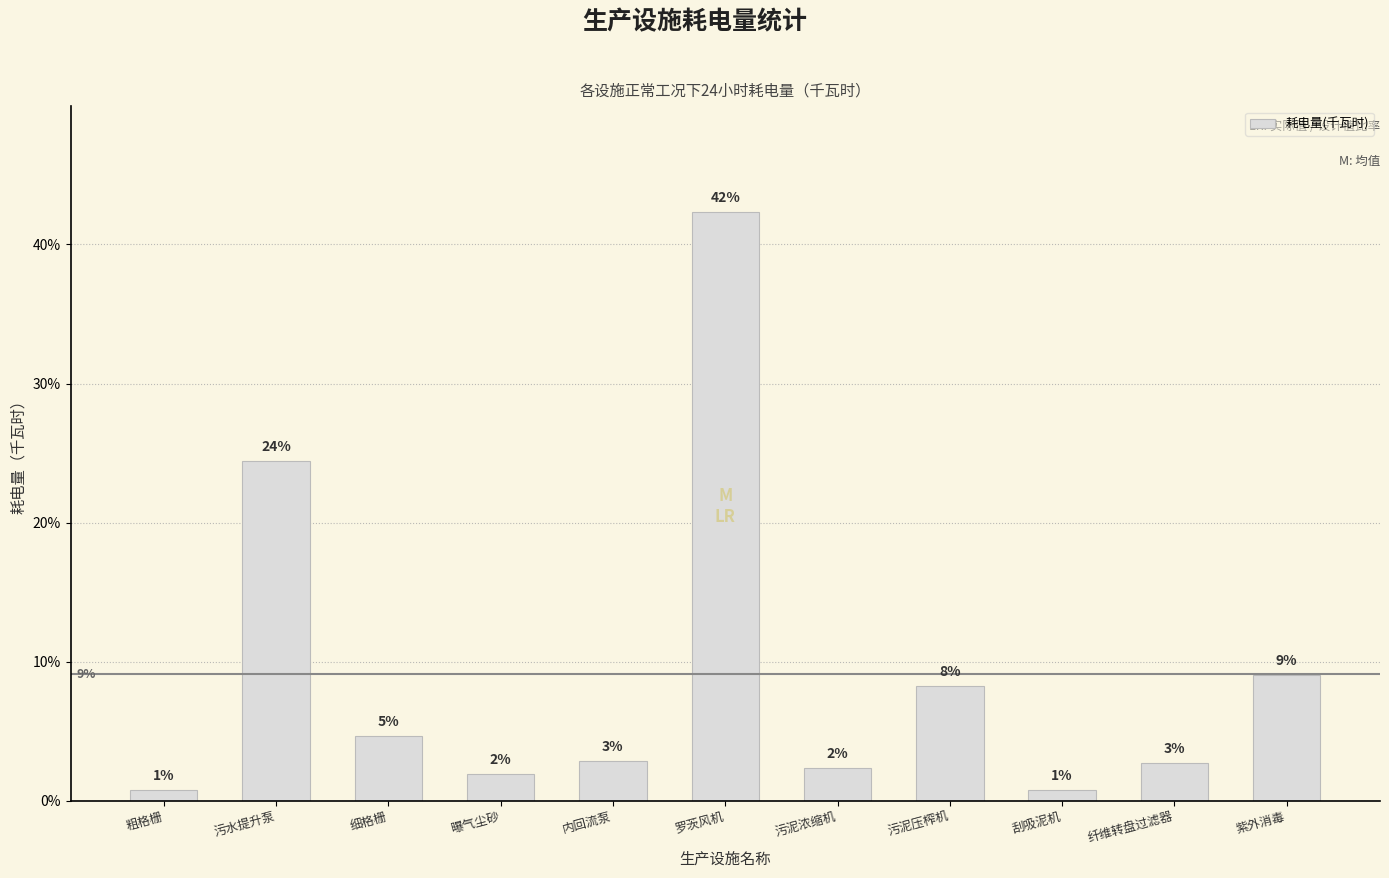

At which label is the value closest to 21?

污水提升泵